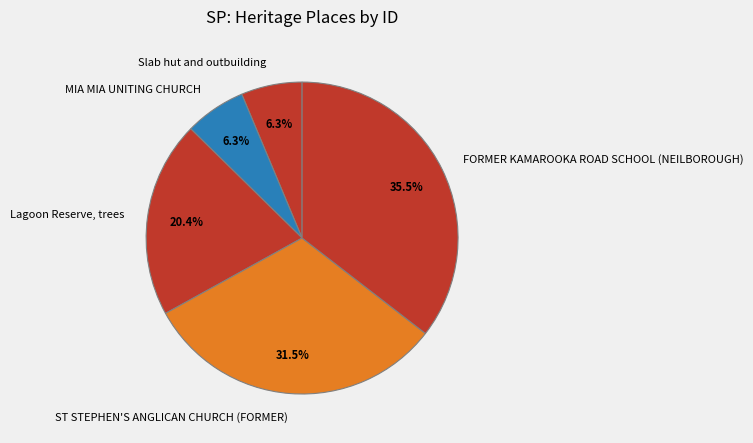

Combined, do ST STEPHEN'S ANGLICAN CHURCH (FORMER) and Slab hut and outbuilding account for over 50%?

No